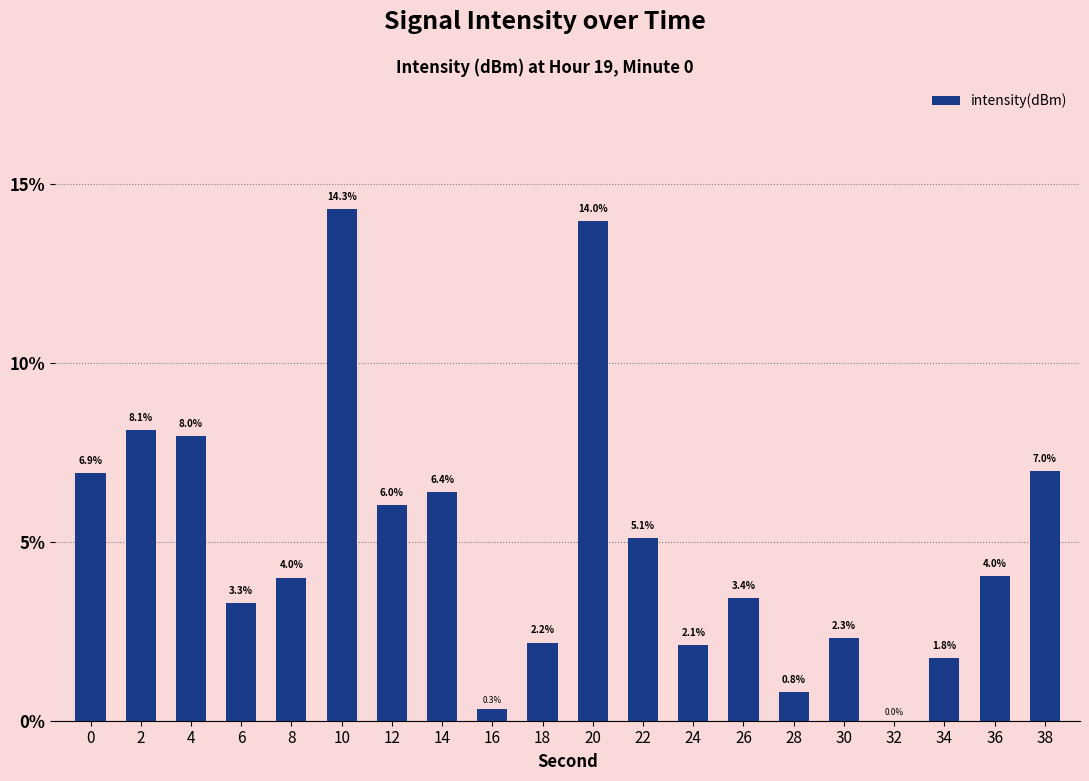

How many data points are above 4?

10